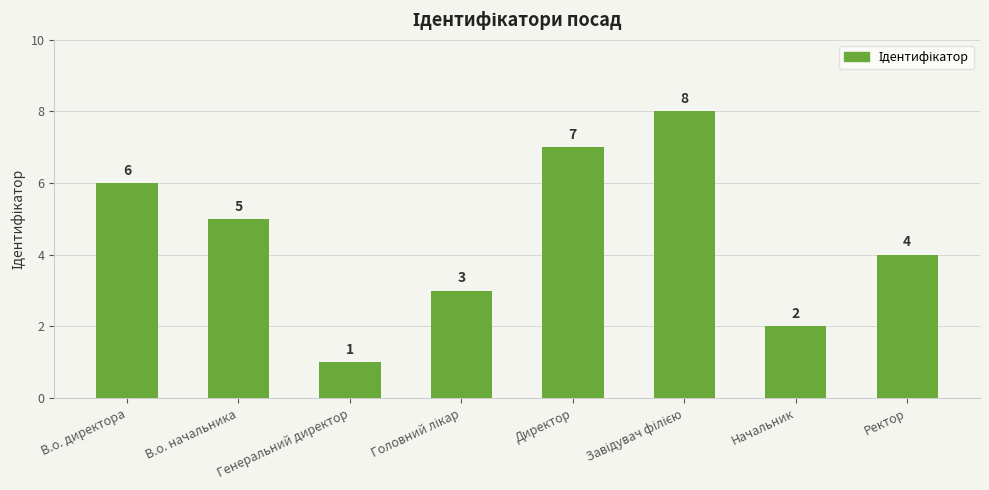

What is the difference between the maximum and minimum values?

7